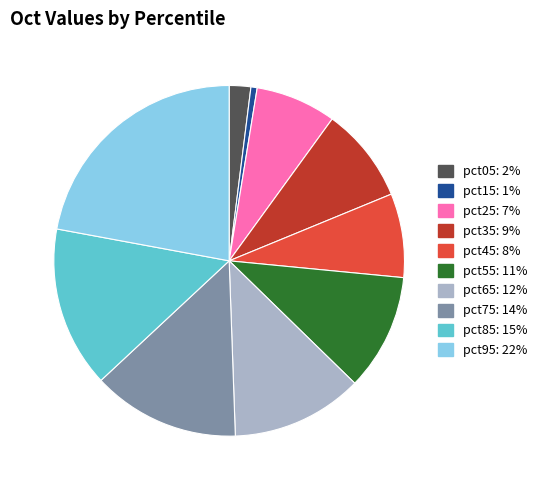

Which has a higher value, pct95 or pct55?

pct95